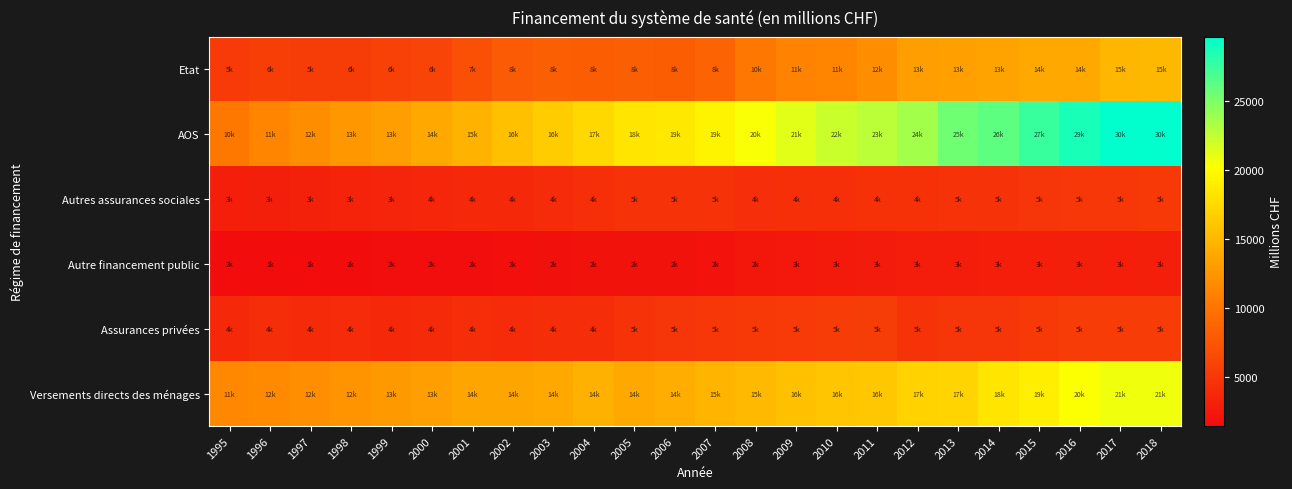

What is the difference between the highest and lowest values at 2007?

17366.1